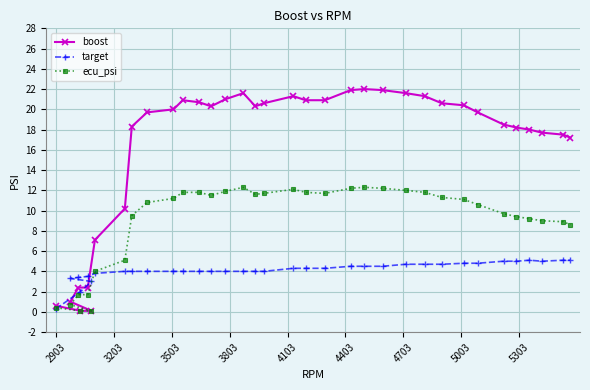

Which series has the largest range (max minus min)?

boost